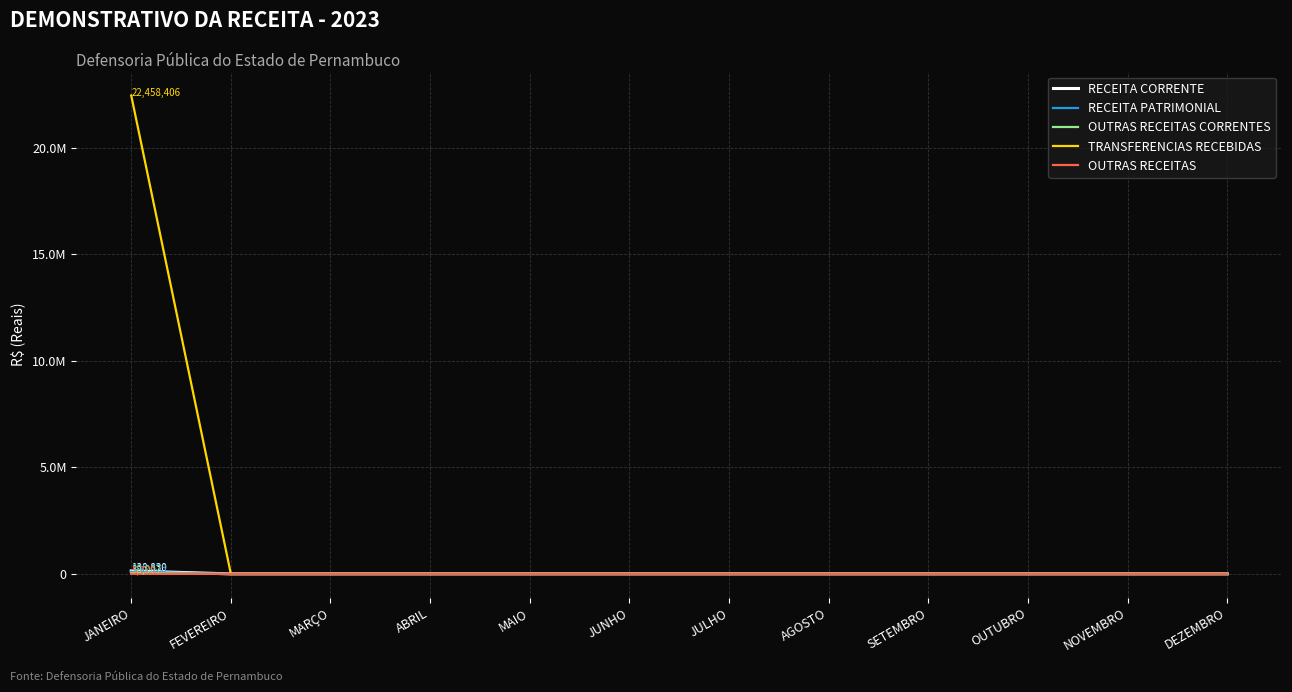

True or false: OUTRAS RECEITAS and RECEITA PATRIMONIAL cross at least once.

False